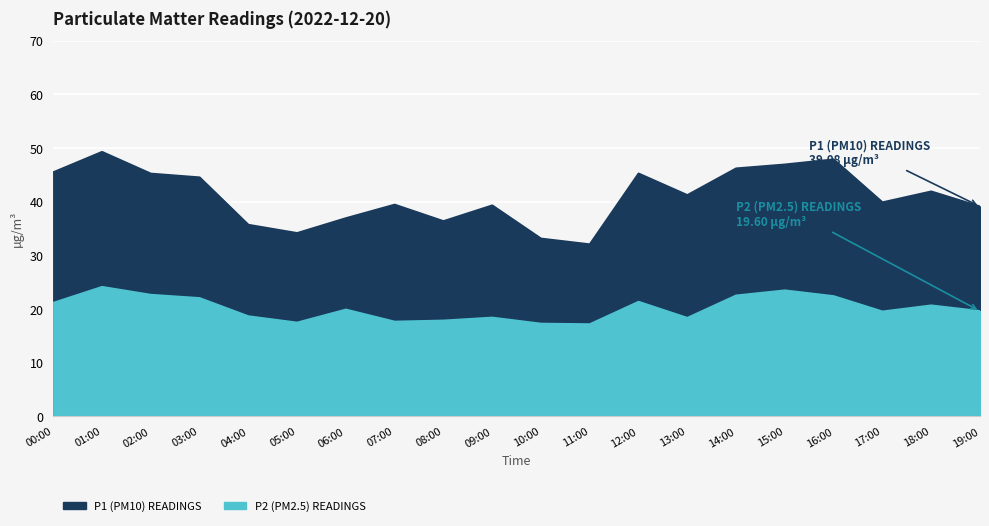

Between 07:00 and 00:00, which is larger?

00:00